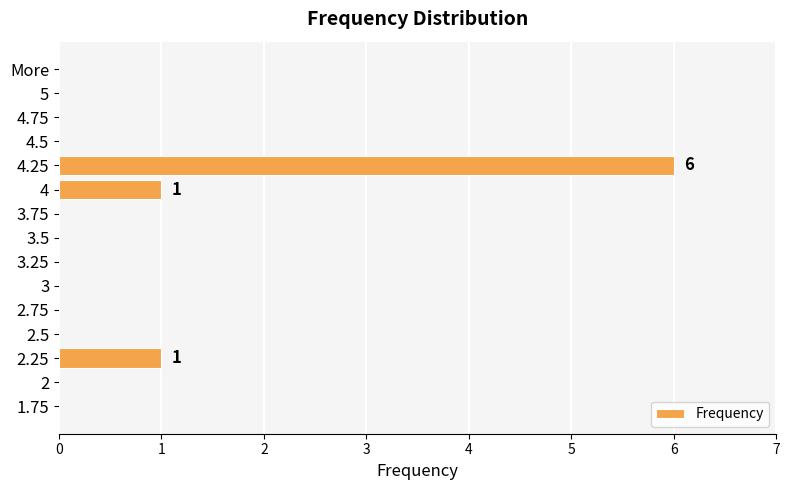

How many distinct data groups are displayed?

1